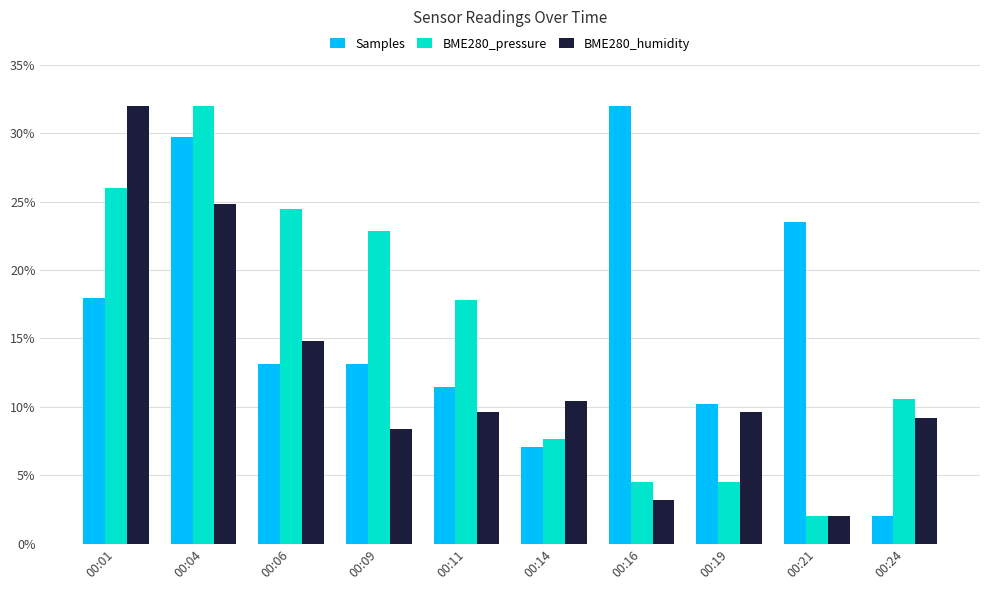

At how many categories does at least one series exceed 25?

3